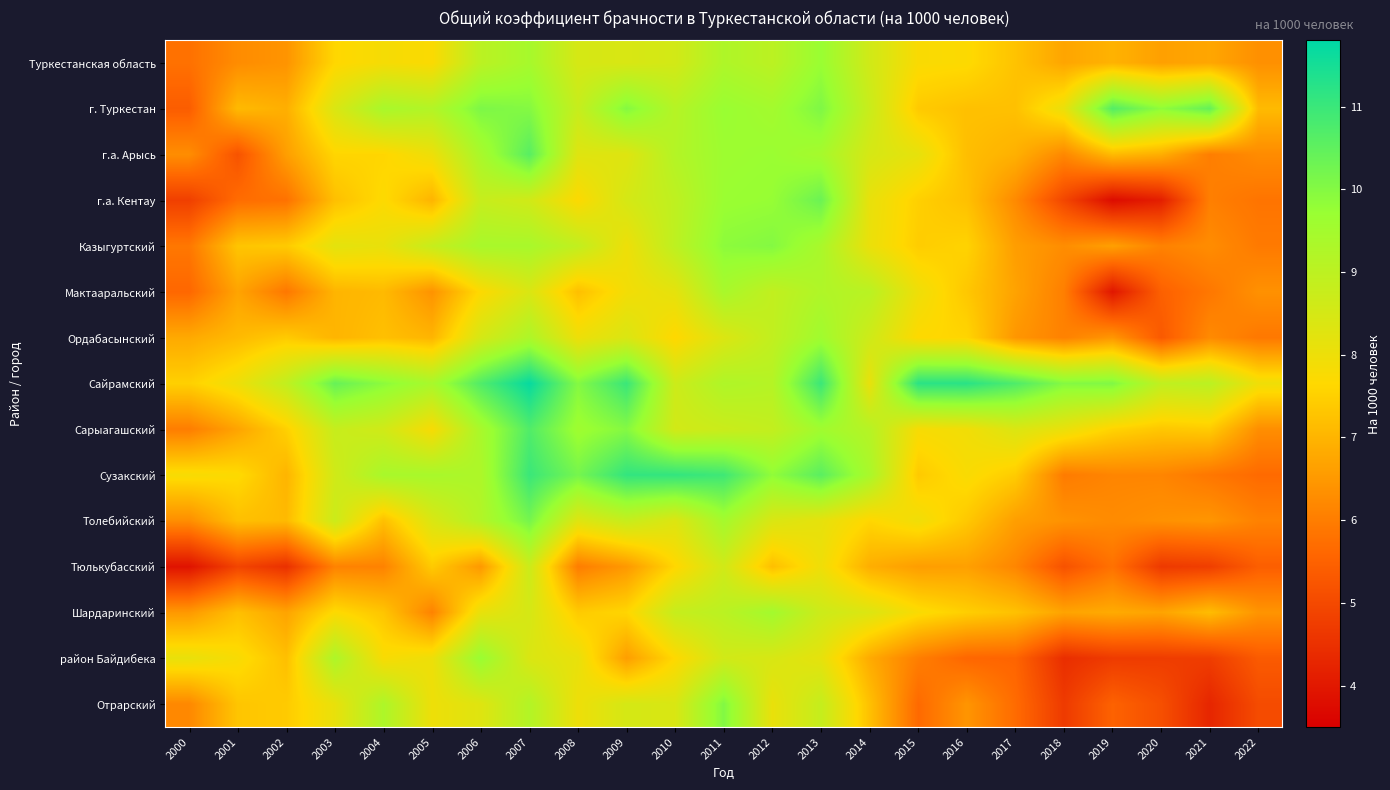

Reading left to right, extract all data points from this chart.

Туркестанская область: 2000=5.8	2001=6.3	2002=6.4	2003=7.6	2004=7.8	2005=7.7	2006=9.0	2007=9.4	2008=8.5	2009=8.4	2010=8.6	2011=9.3	2012=9.0	2013=9.7	2014=8.6	2015=7.8	2016=7.7	2017=7.3	2018=6.7	2019=7.0	2020=6.6	2021=6.8	2022=6.3
г. Туркестан: 2000=5.4	2001=7.1	2002=6.9	2003=8.4	2004=9.4	2005=9.2	2006=10.1	2007=10.0	2008=8.8	2009=10.0	2010=9.1	2011=9.7	2012=9.5	2013=10.1	2014=8.8	2015=7.4	2016=7.2	2017=7.2	2018=8.1	2019=10.7	2020=9.8	2021=10.4	2022=7.1
г.а. Арысь: 2000=6.3	2001=5.2	2002=6.6	2003=7.6	2004=7.6	2005=8.0	2006=9.4	2007=10.6	2008=8.3	2009=8.3	2010=9.2	2011=9.6	2012=9.7	2013=9.4	2014=8.5	2015=8.1	2016=7.2	2017=6.9	2018=6.2	2019=7.1	2020=6.9	2021=6.0	2022=6.3
г.а. Кентау: 2000=4.8	2001=5.7	2002=5.8	2003=7.2	2004=7.7	2005=7.0	2006=8.8	2007=8.6	2008=7.7	2009=8.5	2010=9.0	2011=9.7	2012=9.8	2013=10.3	2014=8.1	2015=7.5	2016=7.2	2017=6.2	2018=4.9	2019=3.8	2020=4.1	2021=6.0	2022=5.8
Казыгуртский: 2000=5.9	2001=7.3	2002=7.4	2003=8.2	2004=8.1	2005=8.8	2006=9.4	2007=9.4	2008=8.9	2009=8.0	2010=9.0	2011=9.9	2012=10.0	2013=9.4	2014=8.1	2015=7.4	2016=7.5	2017=6.6	2018=6.3	2019=6.6	2020=6.1	2021=6.3	2022=6.0
Мактааральский: 2000=5.6	2001=6.7	2002=5.9	2003=7.0	2004=7.1	2005=6.4	2006=7.7	2007=8.4	2008=7.2	2009=7.9	2010=8.2	2011=9.4	2012=8.9	2013=9.3	2014=9.1	2015=8.0	2016=7.3	2017=6.7	2018=6.0	2019=4.0	2020=5.5	2021=5.9	2022=6.4
Ордабасынский: 2000=6.8	2001=7.1	2002=7.4	2003=7.0	2004=7.2	2005=7.0	2006=8.5	2007=9.3	2008=8.0	2009=8.4	2010=7.6	2011=8.4	2012=8.9	2013=9.6	2014=8.6	2015=7.7	2016=7.6	2017=6.5	2018=6.1	2019=6.5	2020=5.3	2021=6.2	2022=5.9
Сайрамский: 2000=7.5	2001=8.0	2002=8.9	2003=10.4	2004=9.9	2005=9.4	2006=10.7	2007=11.7	2008=10.0	2009=11.0	2010=8.7	2011=9.3	2012=9.2	2013=11.0	2014=8.1	2015=11.2	2016=11.2	2017=10.7	2018=10.0	2019=10.1	2020=8.9	2021=9.0	2022=8.0
Сарыагашский: 2000=6.0	2001=6.7	2002=7.5	2003=8.8	2004=8.6	2005=7.8	2006=9.4	2007=10.7	2008=9.6	2009=10.0	2010=8.6	2011=8.7	2012=8.9	2013=9.6	2014=9.1	2015=7.8	2016=7.9	2017=8.4	2018=8.1	2019=7.6	2020=7.3	2021=7.4	2022=6.3
Сузакский: 2000=7.8	2001=7.7	2002=7.0	2003=8.6	2004=9.4	2005=9.4	2006=9.3	2007=11.0	2008=10.2	2009=11.1	2010=11.1	2011=10.9	2012=9.8	2013=10.6	2014=9.4	2015=7.4	2016=7.8	2017=7.4	2018=6.0	2019=6.2	2020=6.2	2021=5.9	2022=5.7
Толебийский: 2000=6.3	2001=7.2	2002=7.1	2003=8.7	2004=7.2	2005=8.4	2006=9.2	2007=10.2	2008=8.3	2009=8.8	2010=8.3	2011=9.5	2012=8.4	2013=8.2	2014=7.6	2015=8.0	2016=7.4	2017=6.6	2018=6.4	2019=6.2	2020=6.4	2021=6.4	2022=6.1
Тюлькубасский: 2000=3.9	2001=4.9	2002=4.5	2003=6.1	2004=6.1	2005=7.4	2006=6.5	2007=8.7	2008=6.0	2009=6.5	2010=7.6	2011=8.6	2012=7.2	2013=8.0	2014=6.9	2015=6.6	2016=6.6	2017=6.2	2018=5.2	2019=5.8	2020=4.7	2021=4.8	2022=5.4
Шардаринский: 2000=6.5	2001=7.2	2002=6.7	2003=7.7	2004=7.3	2005=6.1	2006=8.1	2007=8.5	2008=7.4	2009=7.6	2010=8.8	2011=9.0	2012=9.5	2013=8.7	2014=8.3	2015=7.8	2016=7.5	2017=7.2	2018=6.7	2019=6.8	2020=6.7	2021=7.2	2022=6.4
район Байдибека: 2000=8.1	2001=7.8	2002=7.2	2003=9.3	2004=7.8	2005=8.0	2006=9.7	2007=8.4	2008=8.1	2009=6.6	2010=7.7	2011=8.6	2012=8.4	2013=8.2	2014=6.8	2015=6.0	2016=5.6	2017=5.5	2018=4.5	2019=4.7	2020=4.7	2021=4.8	2022=5.3
Отрарский: 2000=6.2	2001=7.3	2002=7.4	2003=8.1	2004=9.3	2005=8.0	2006=8.3	2007=9.2	2008=8.0	2009=8.5	2010=8.4	2011=10.0	2012=8.1	2013=8.8	2014=7.2	2015=5.7	2016=6.4	2017=5.7	2018=4.7	2019=5.5	2020=5.1	2021=4.3	2022=5.0